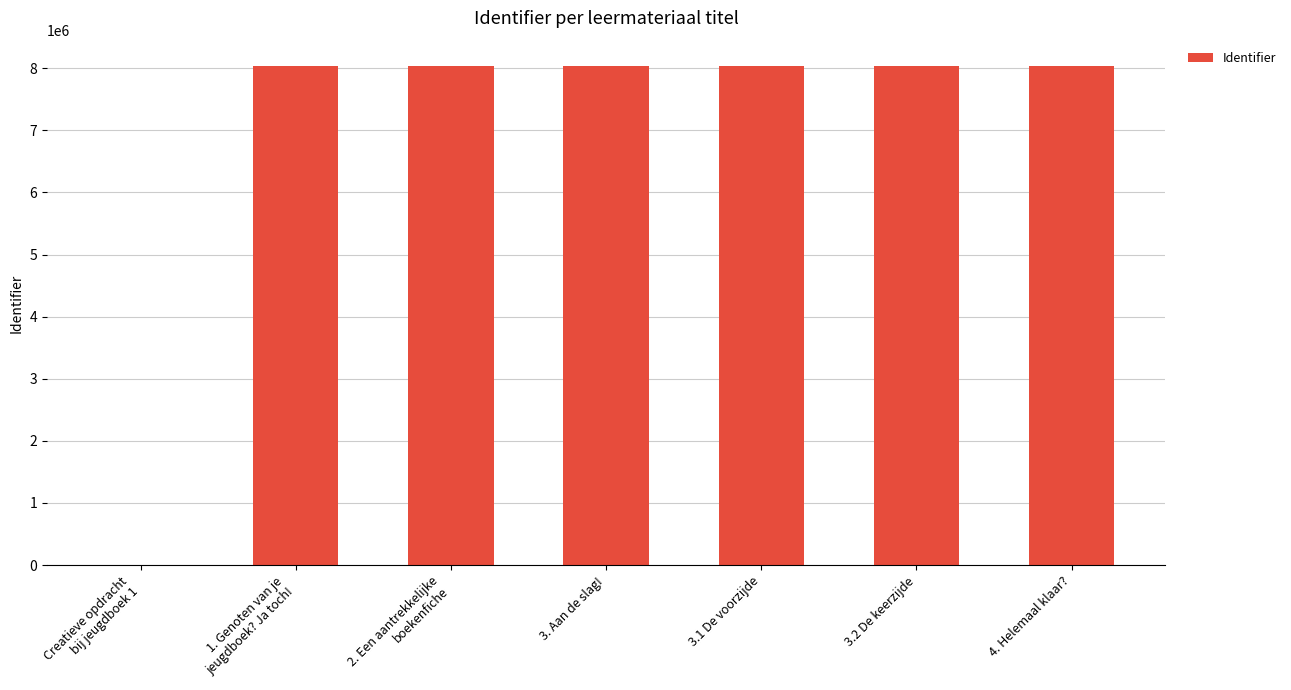

What is the maximum value shown in the chart?

8042079